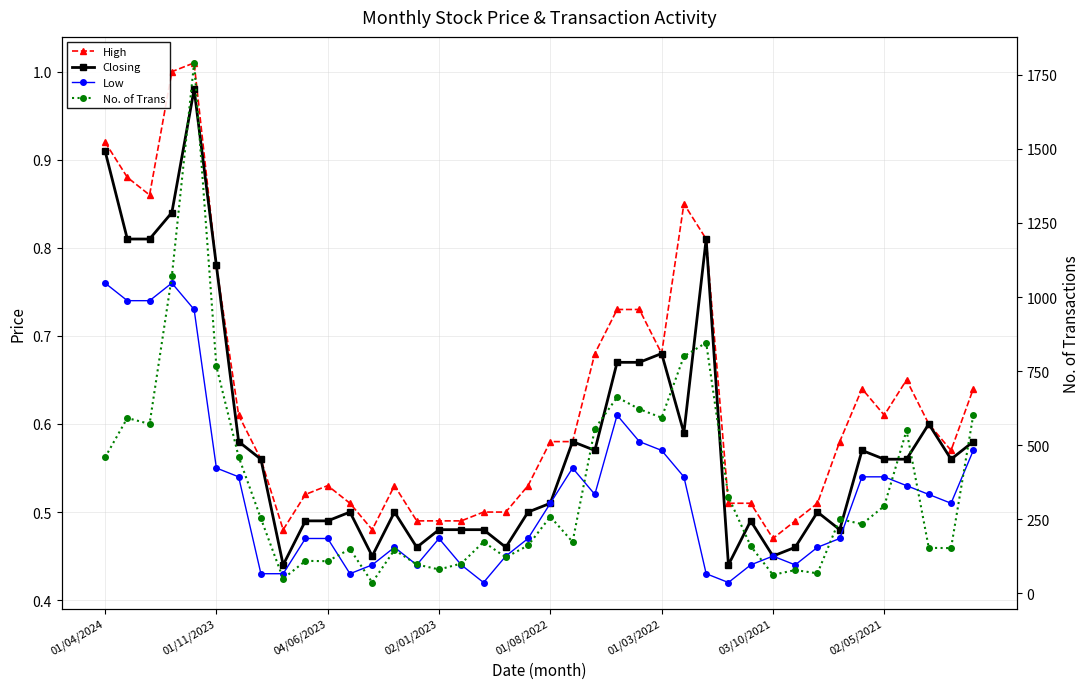

What is the total value across all series at 03/10/2021?

64.4